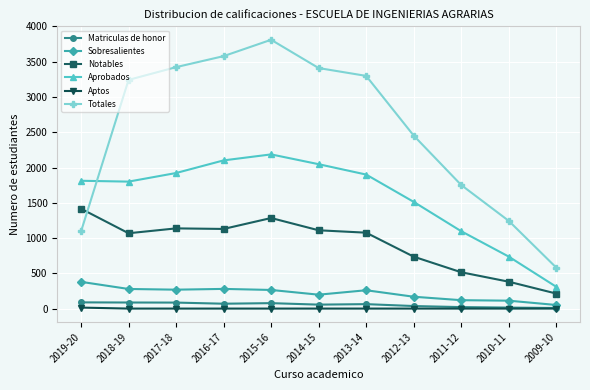

Does the chart have visible grid lines?

Yes